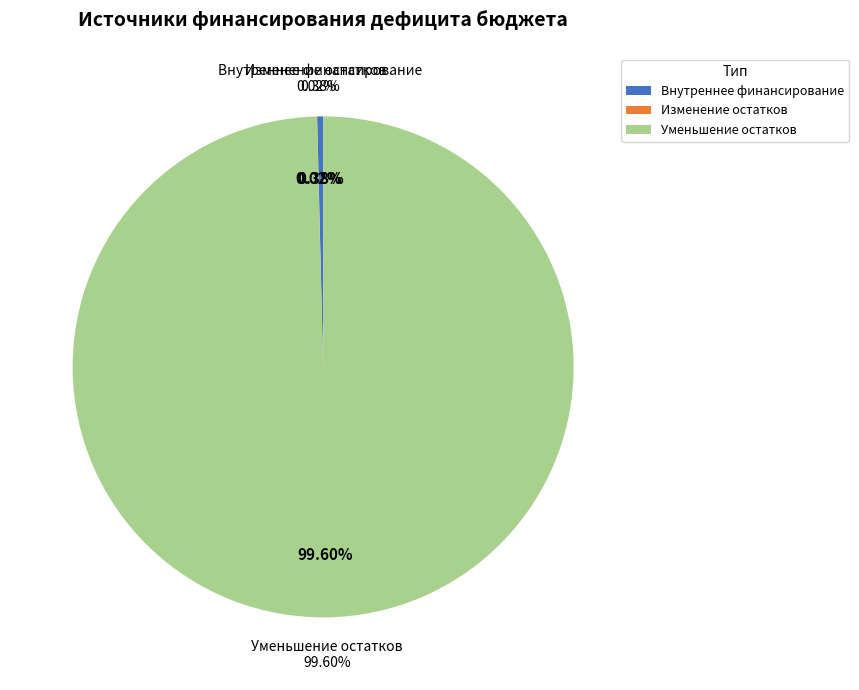

The изменение остатков средств slice represents 1% of the pie. True or false?

False